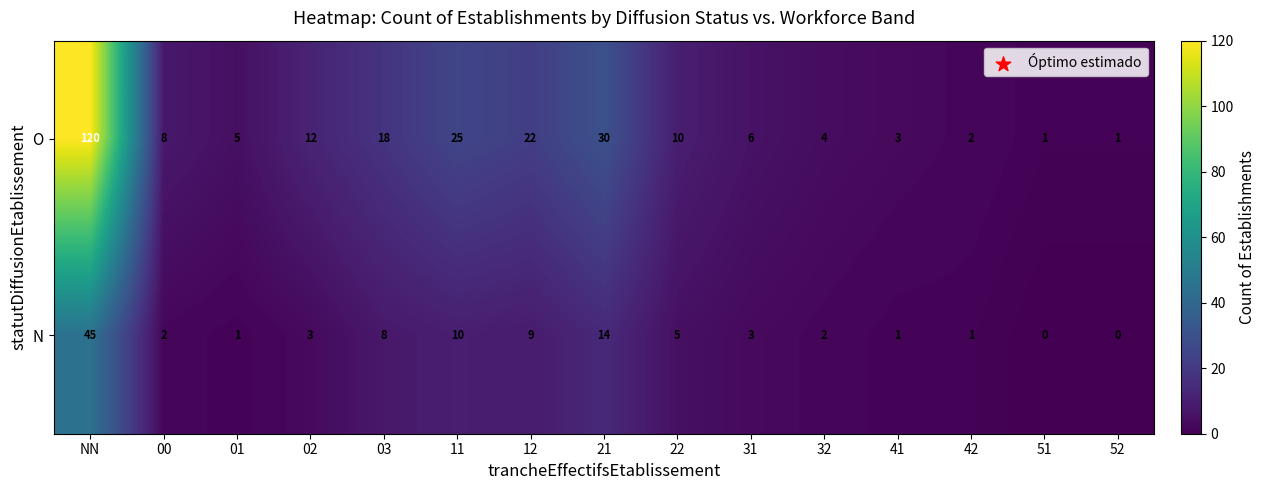

Which series has the widest spread of values?

O